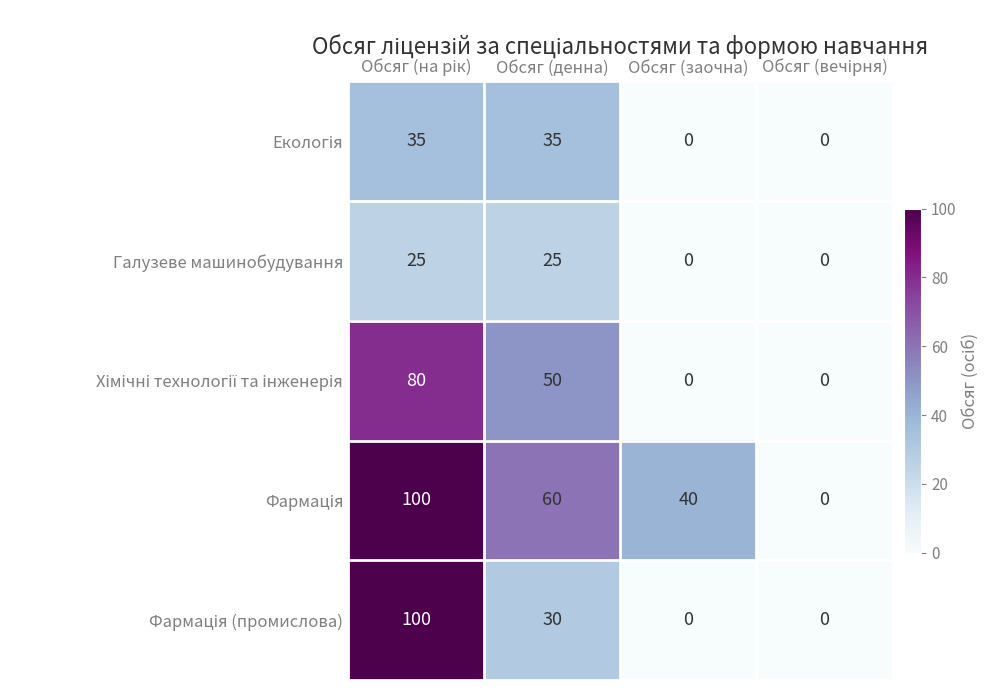

What is the maximum value shown in the chart?

100